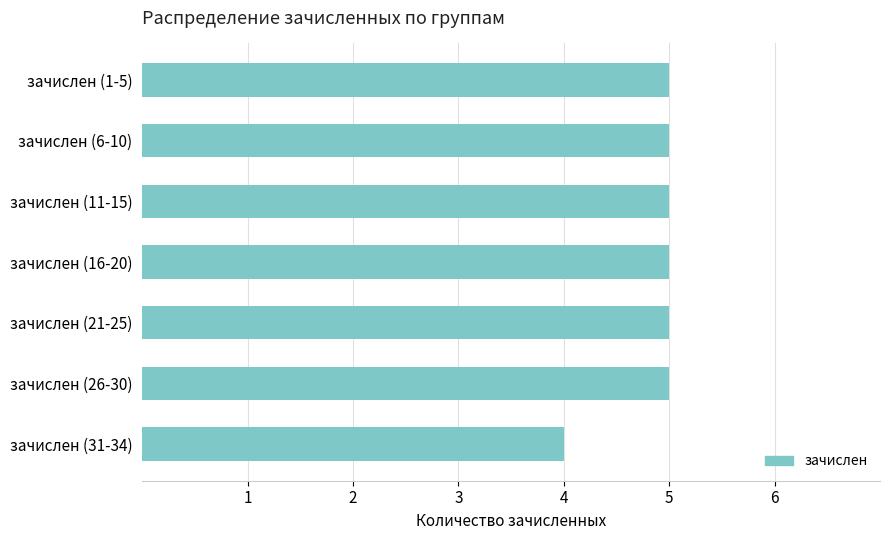

Count the number of categories in the chart.

7